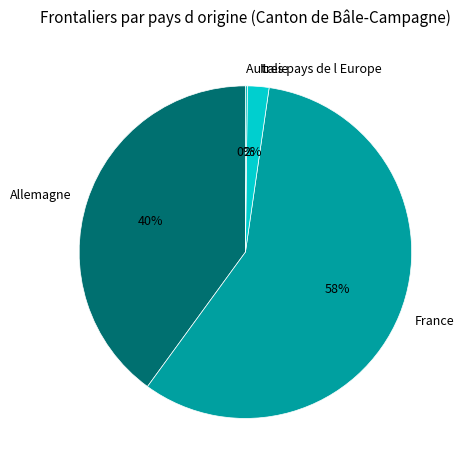

What percentage is the France slice, to the nearest percent?

58%